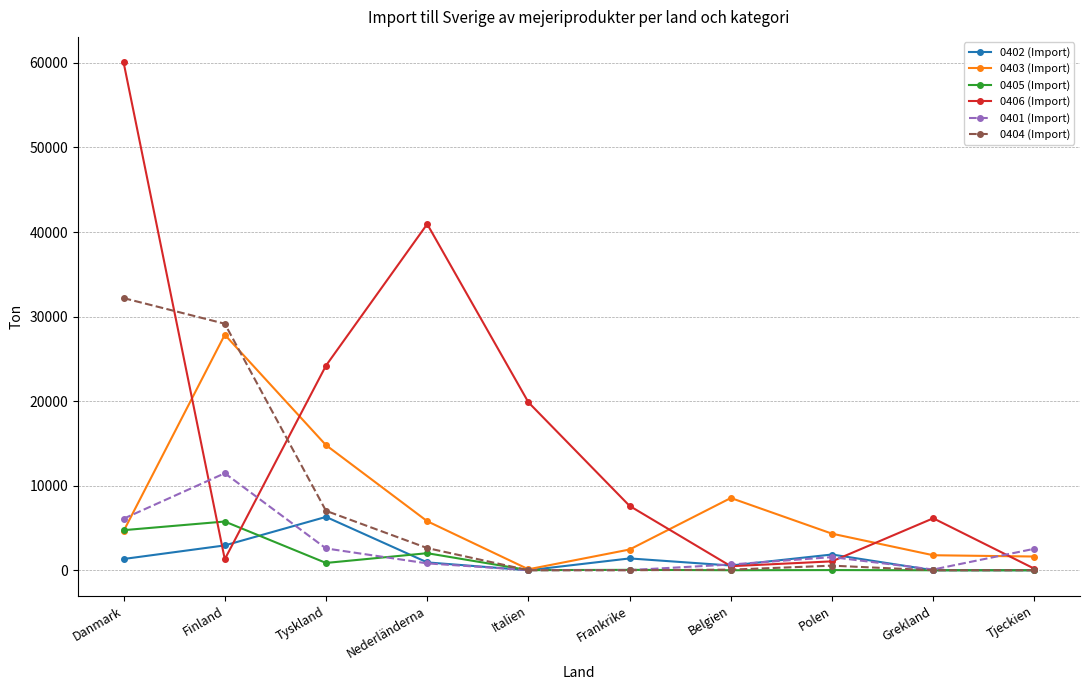

At how many categories does at least one series exceed 12322?

5